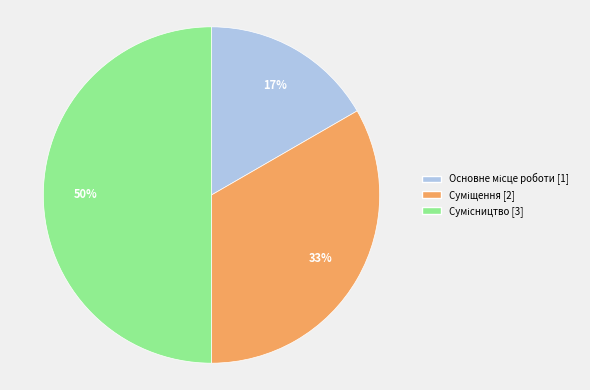

How many segments does this pie chart have?

3